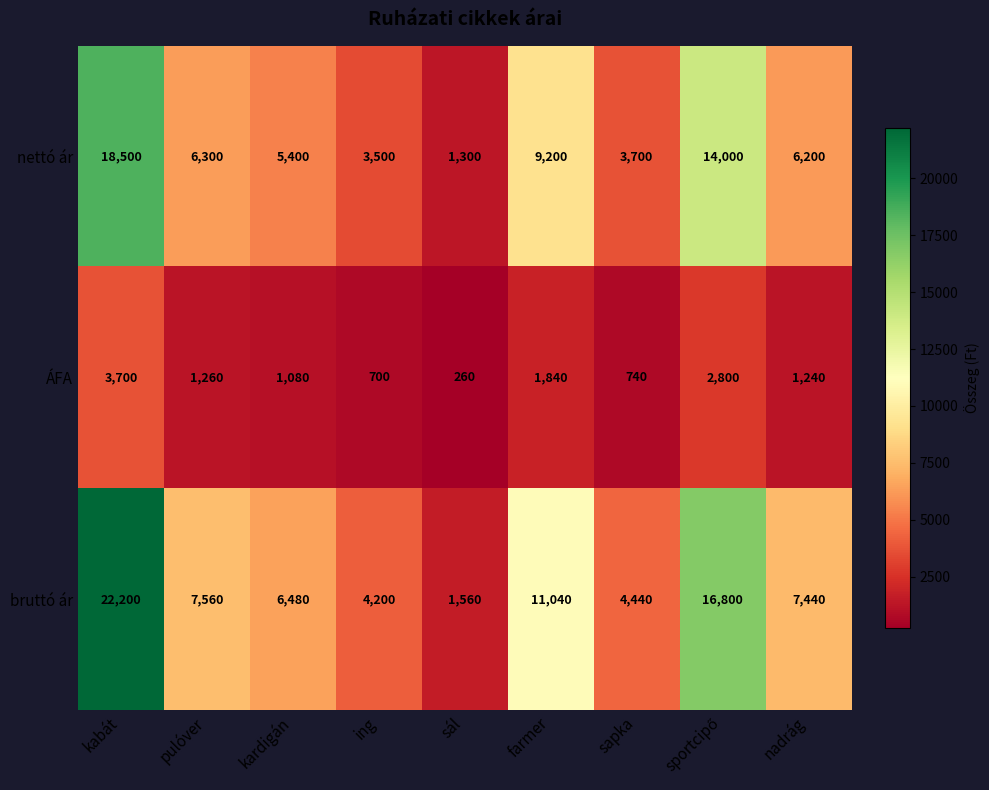

What is the difference between the nettó ár values at sál and sapka?

2400